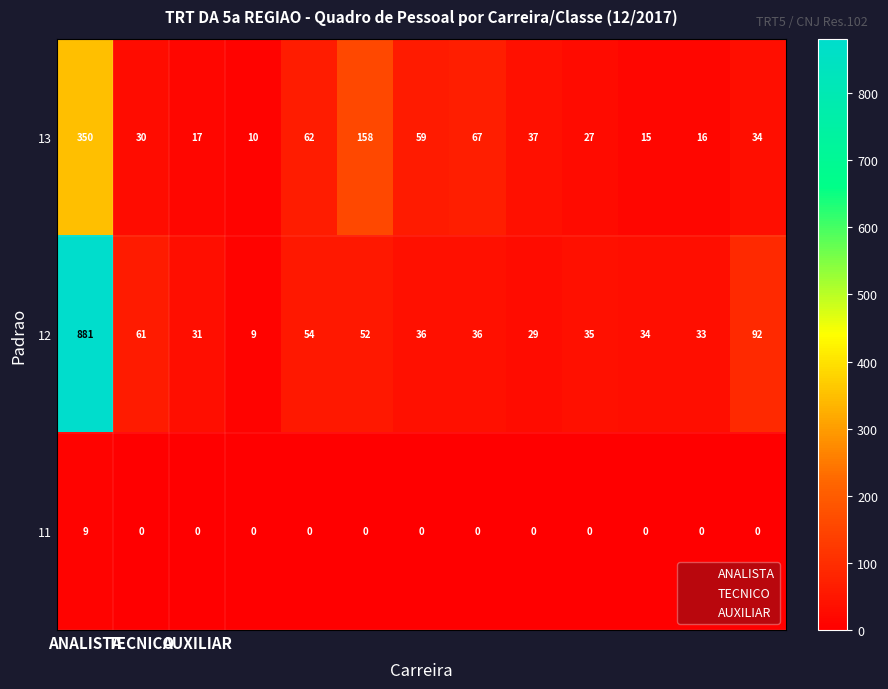

What is the maximum value for 13?

350